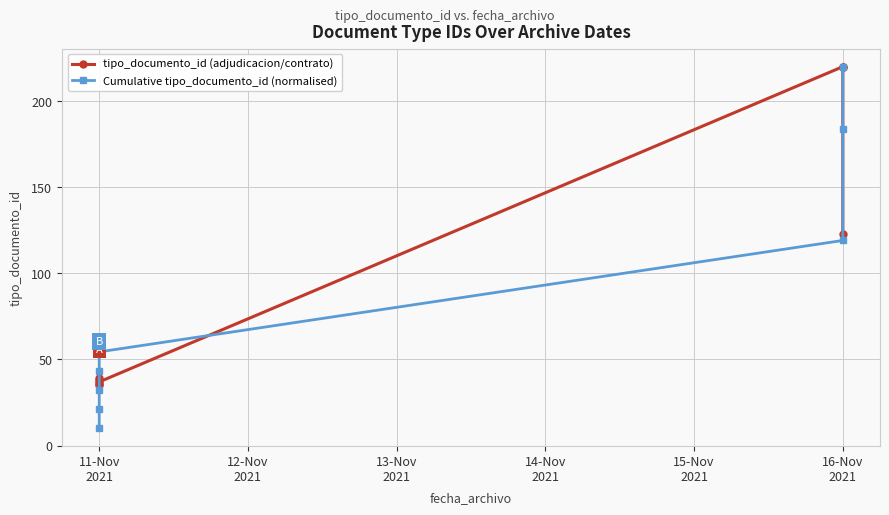

What is the difference between the second highest and minimum values in the Cumulative tipo_documento_id (normalised) series?

173.5